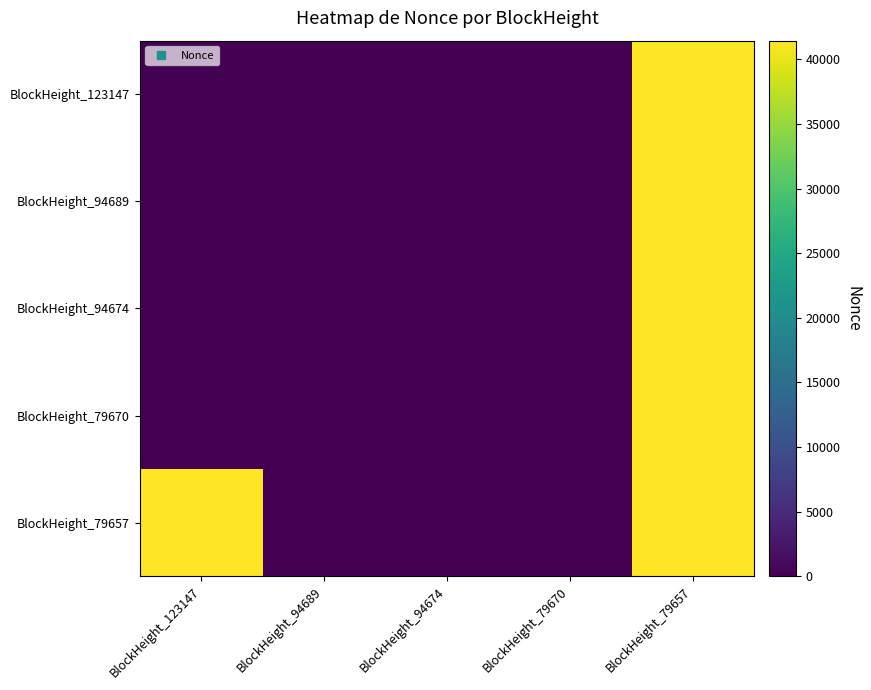

At BlockHeight_94674, list the series in order from largest to smallest.

BlockHeight_123147, BlockHeight_94689, BlockHeight_94674, BlockHeight_79670, BlockHeight_79657